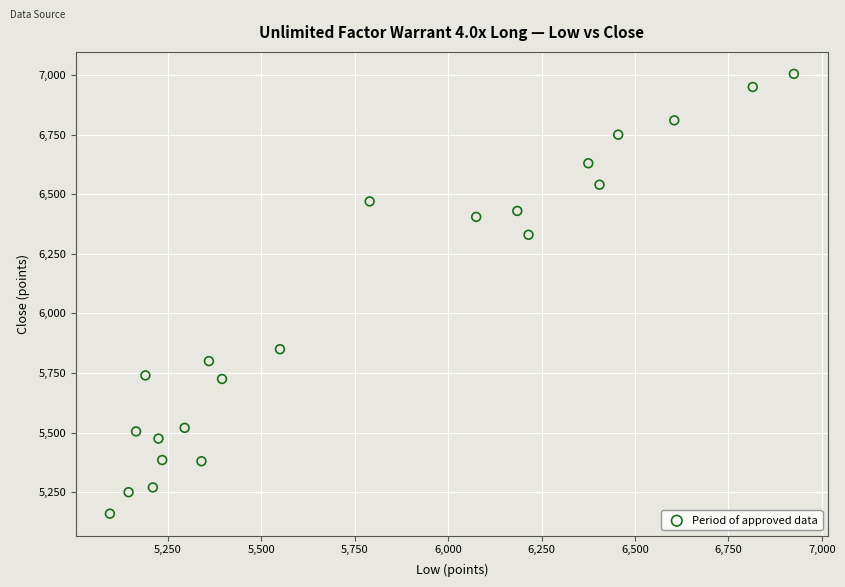

What is the range of X values (max minus min)?

1830